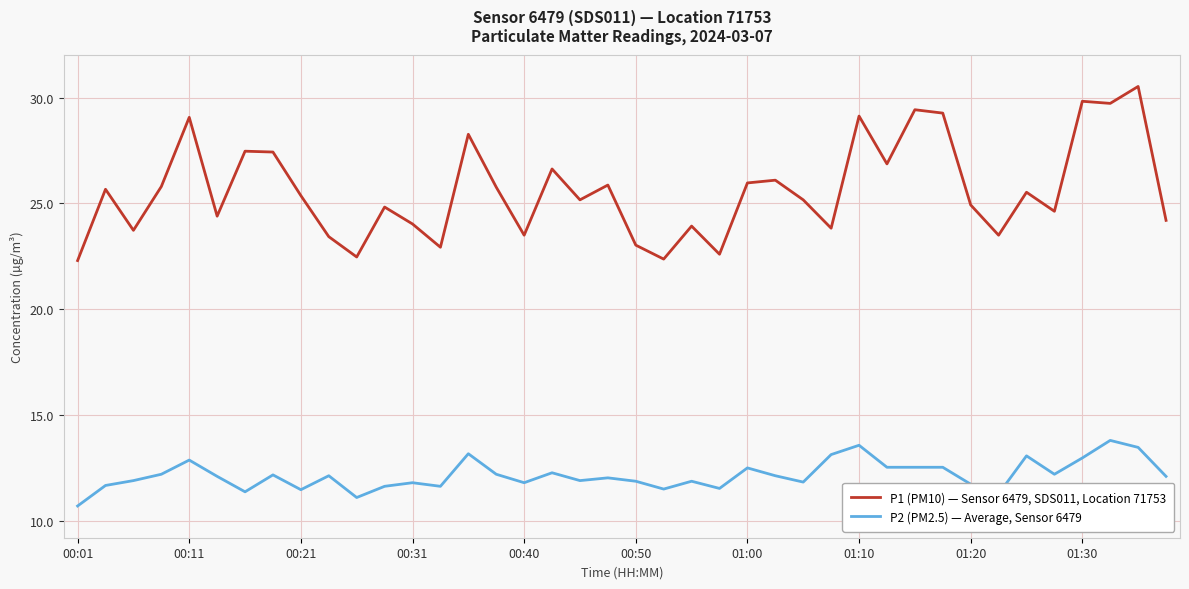

What is the difference between the maximum and minimum values in the P1 (PM10) — Sensor 6479, SDS011, Location 71753 series?

8.2